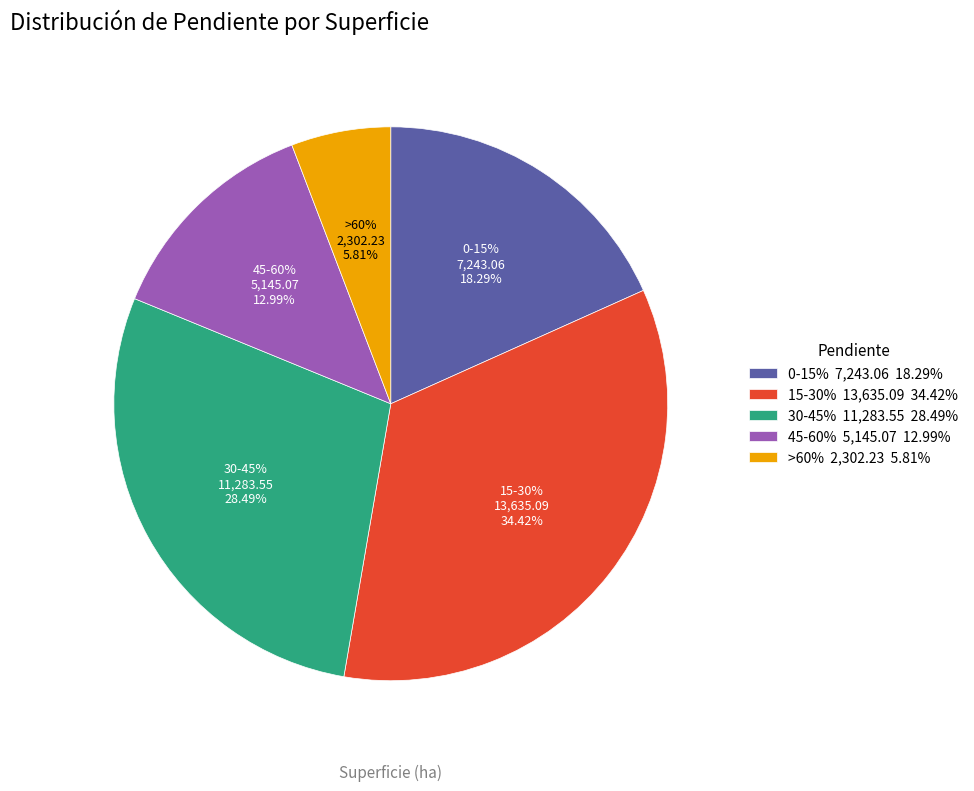

How many slices are in this pie chart?

5